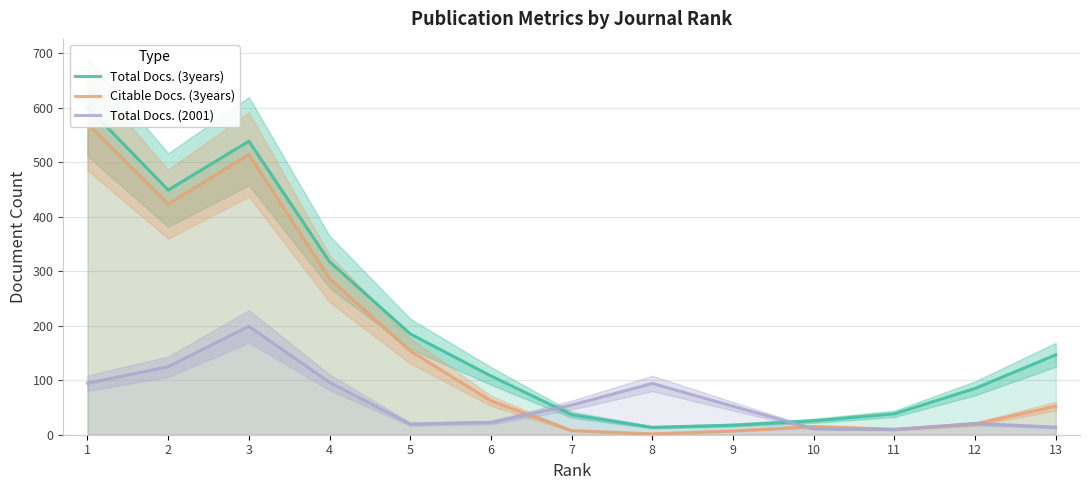

The Total Docs. (3years) series shows 317.6 at 4. True or false?

True